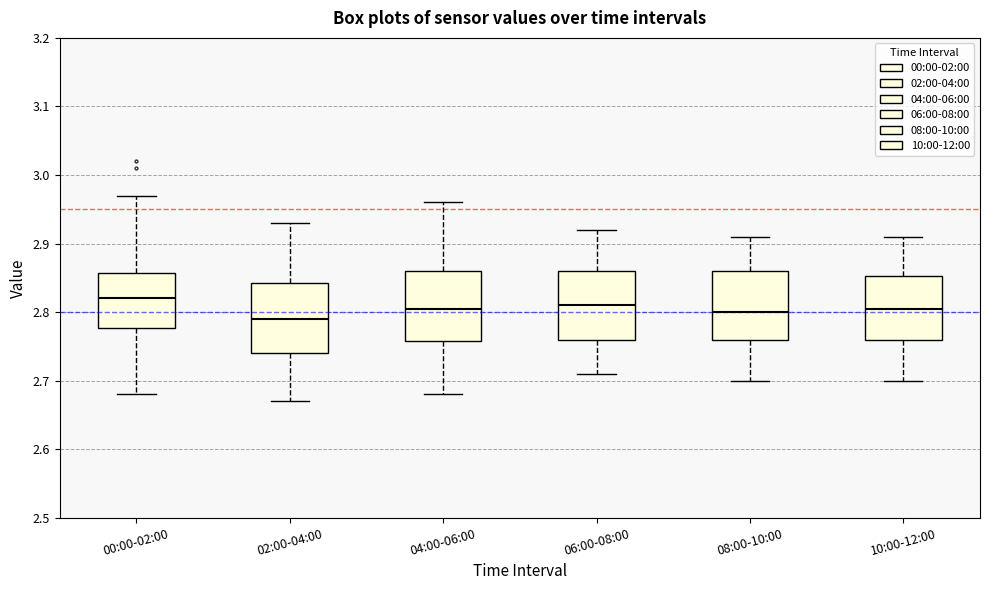

Reading left to right, read every box against the y-axis: the position of its median line, the range the box covers, and the ends of its whiskers. The values are not printed on the chart, so give them approximately, as read against the axis.

00:00-02:00: median 2.82, box 2.78 to 2.86, whiskers 2.68 to 2.97
02:00-04:00: median 2.79, box 2.74 to 2.84, whiskers 2.67 to 2.93
04:00-06:00: median 2.81, box 2.76 to 2.86, whiskers 2.68 to 2.96
06:00-08:00: median 2.81, box 2.76 to 2.86, whiskers 2.71 to 2.92
08:00-10:00: median 2.80, box 2.76 to 2.86, whiskers 2.70 to 2.91
10:00-12:00: median 2.81, box 2.76 to 2.85, whiskers 2.70 to 2.91